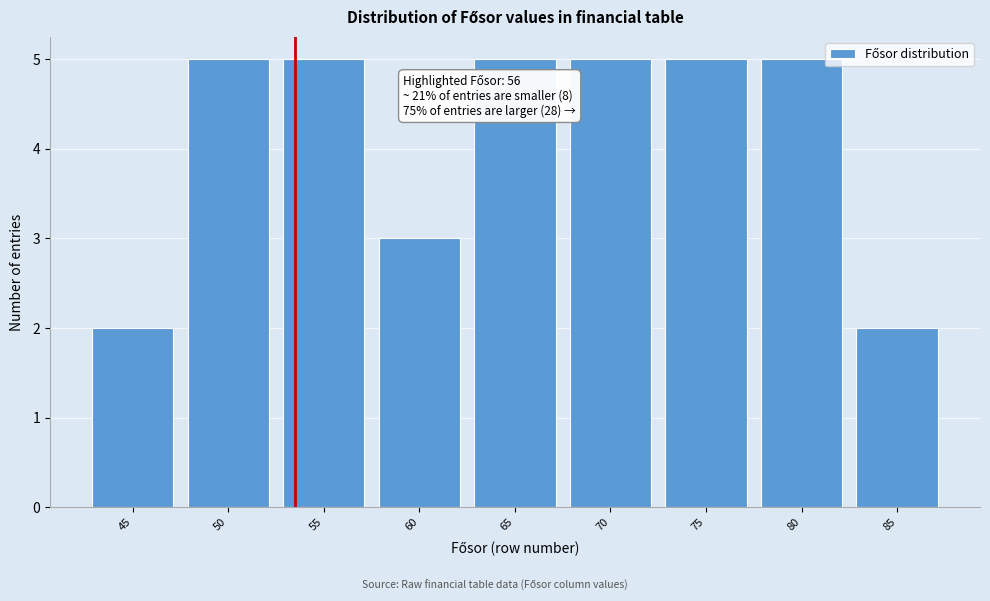

Reading right to left, what are all the values shown in this chart?

2	5	5	5	5	3	5	5	2